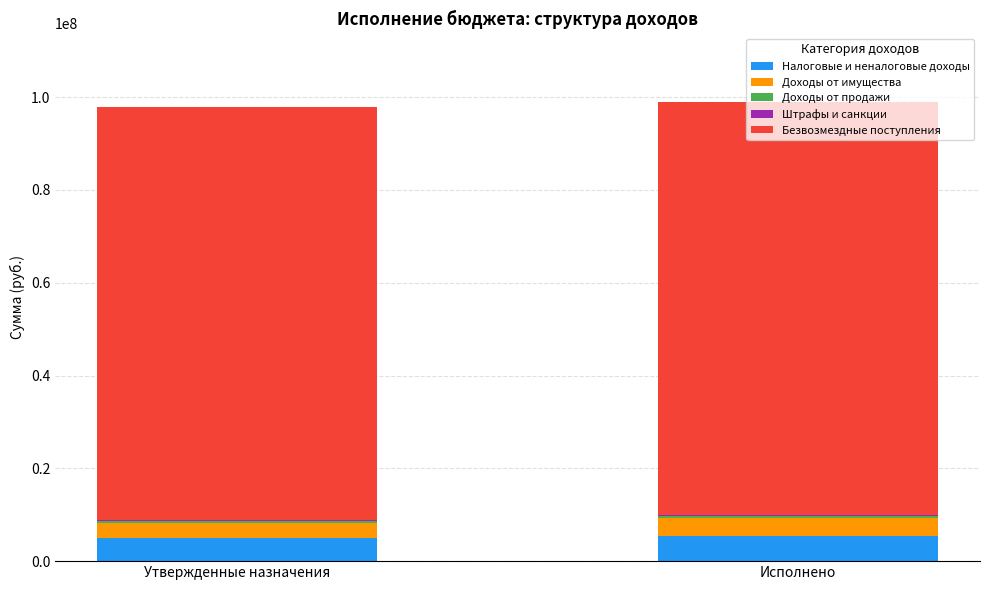

What is the sum of all Налоговые и неналоговые доходы values?

10363717.9